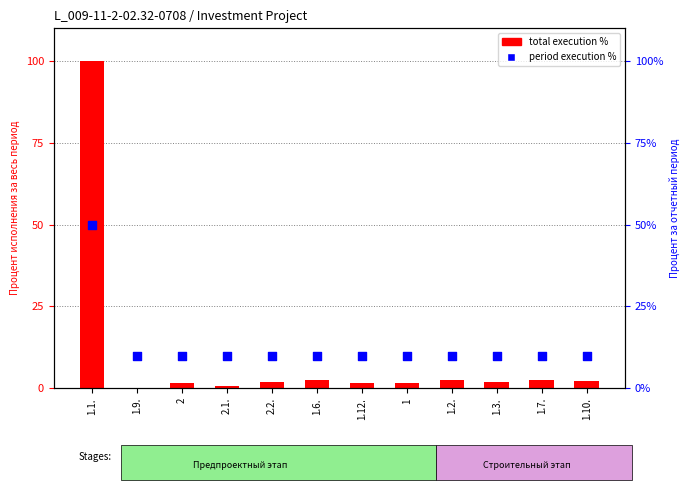

Is the value of period execution % at 1.3. greater than the value of total execution % at 1.3.?

Yes